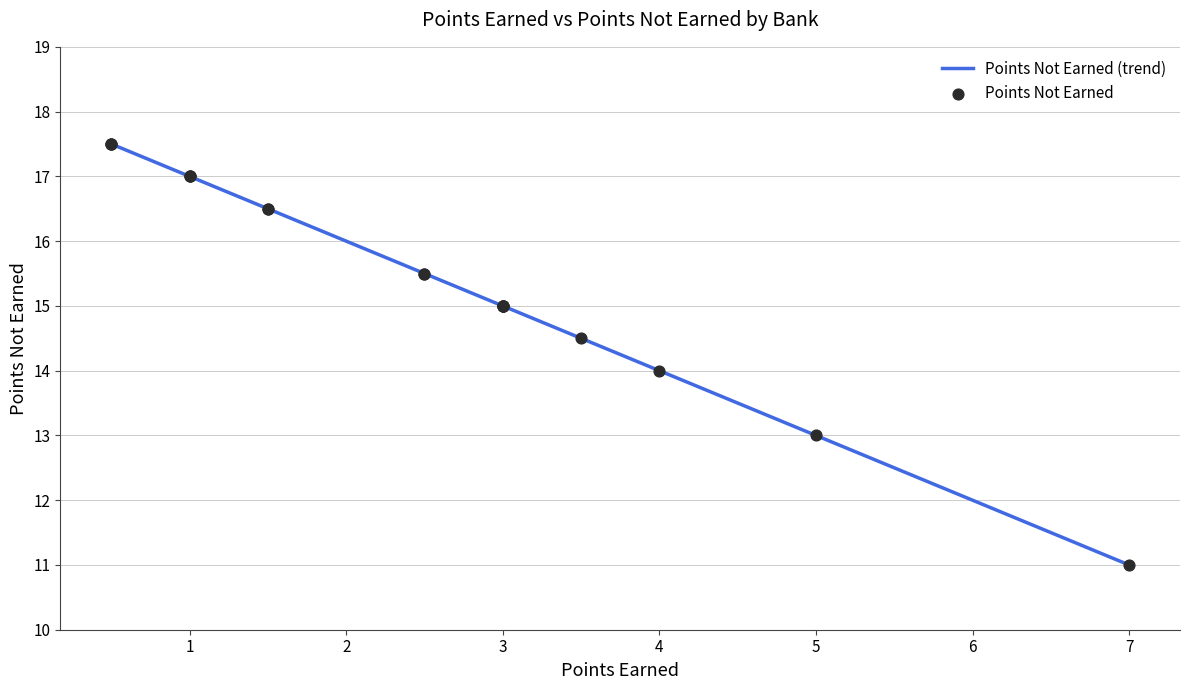

What is the minimum value shown in the chart?

11.0